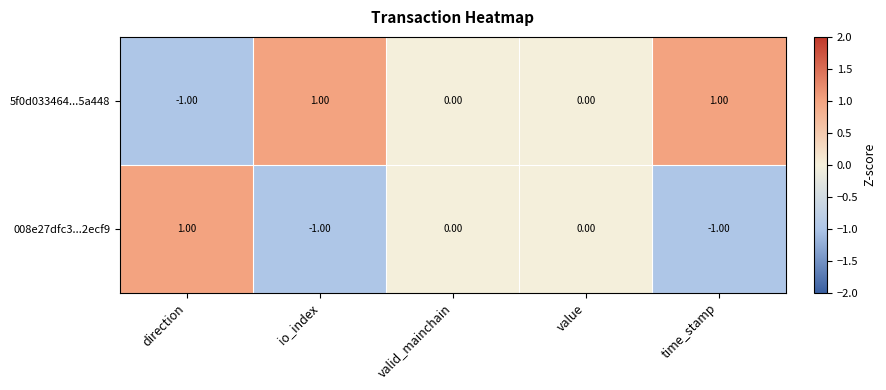

Which series has the largest total across all categories?

5f0d033464...5a448